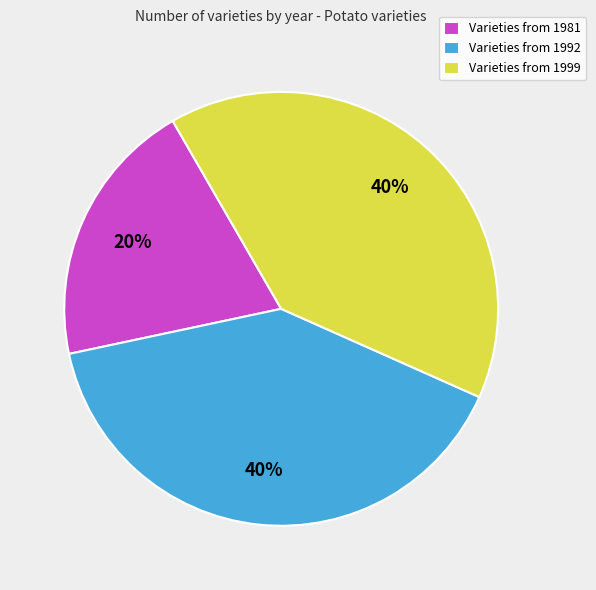

To the nearest percent, what portion does Varieties from 1981 represent?

20%